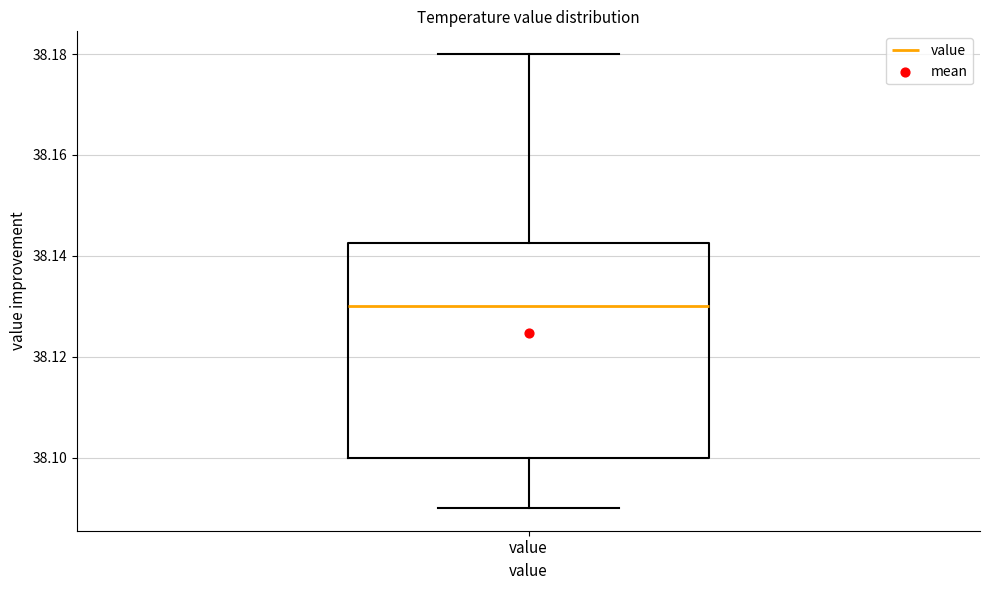

Read this box plot against the y-axis: the position of the median line, the range covered by the box, and the ends of both whiskers. The values are not printed on the chart, so give them approximately, as read against the axis.

median 38.130, box 38.100 to 38.142, whiskers 38.090 to 38.180